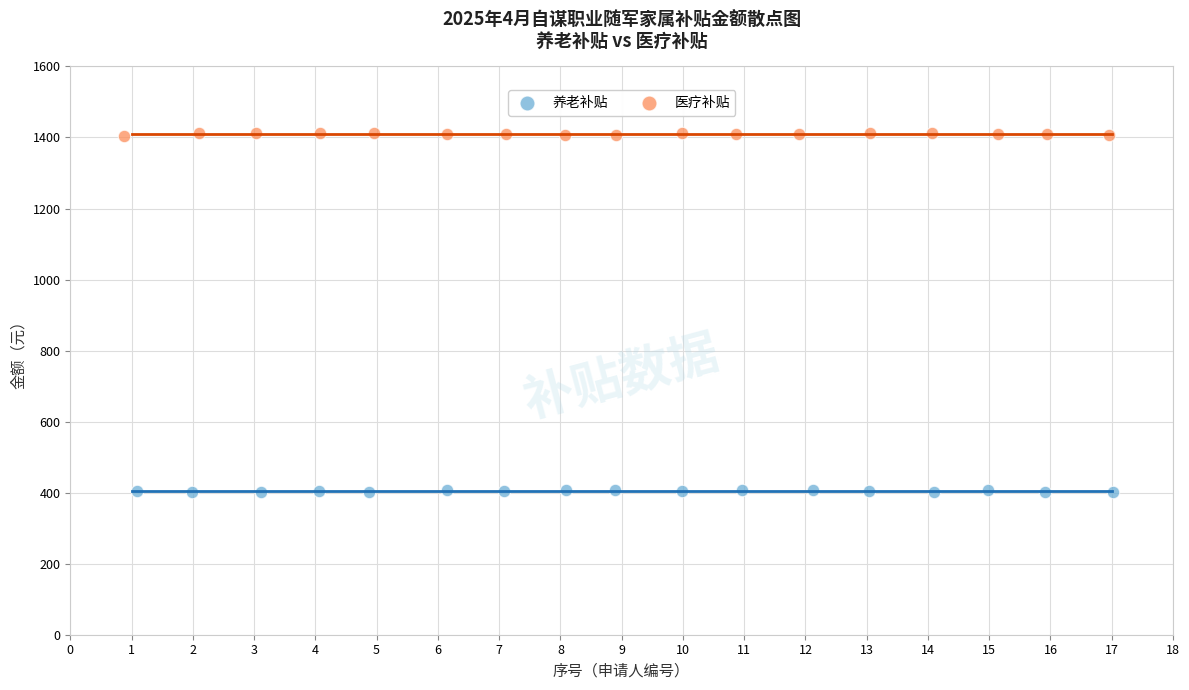

Which series contains the lowest Y value?

养老补贴